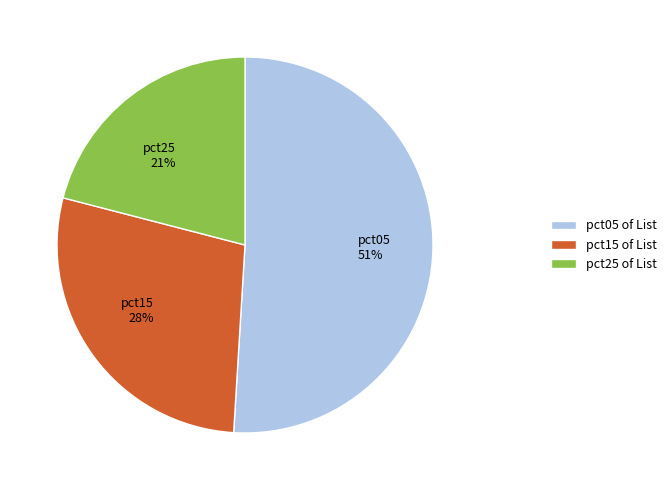

Do pct15 and pct25 together represent more than half of the pie?

No